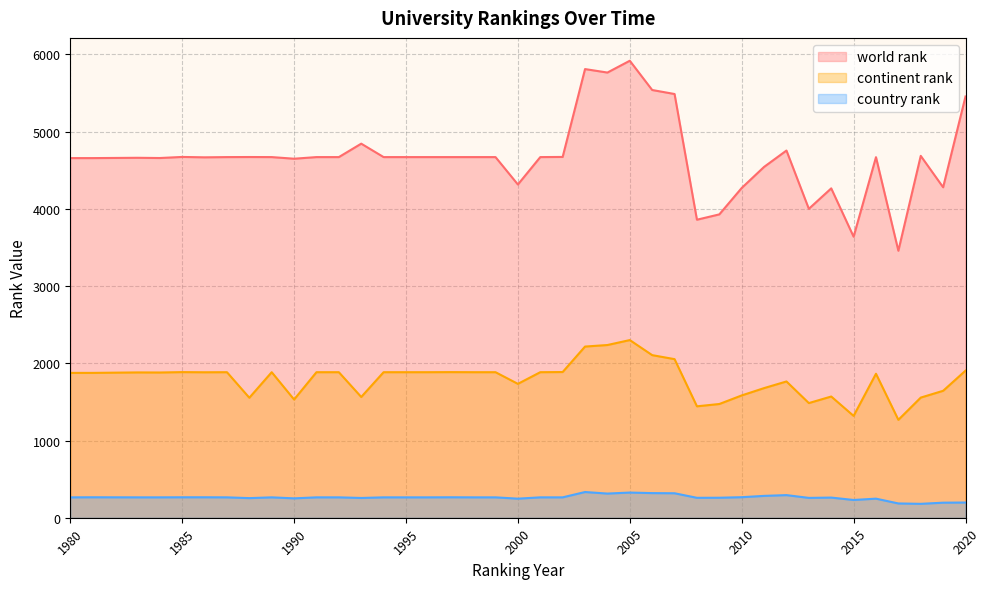

At which label is continent rank closest to 1784?

2012